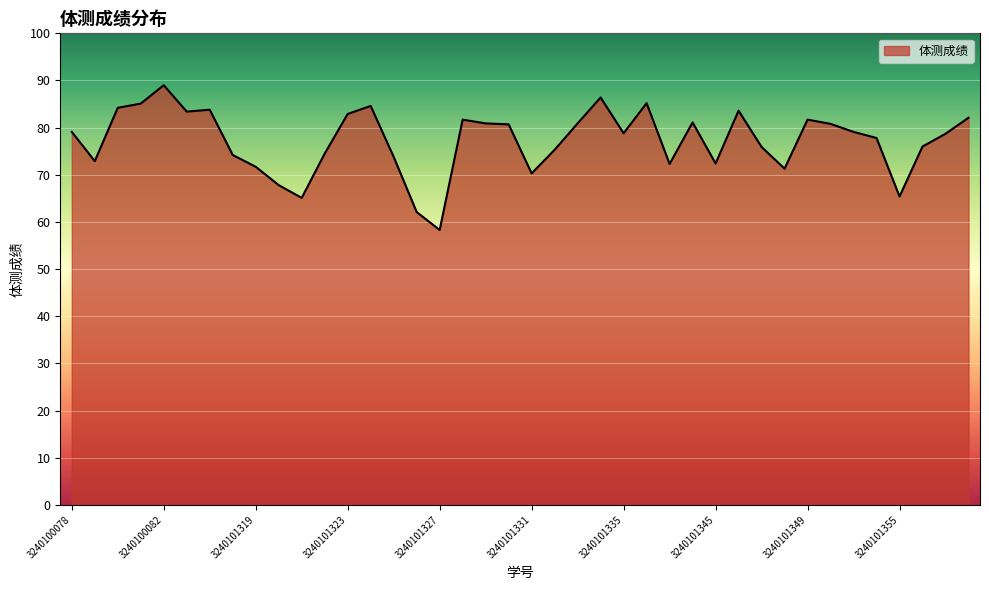

What is the minimum value shown in the chart?

58.3